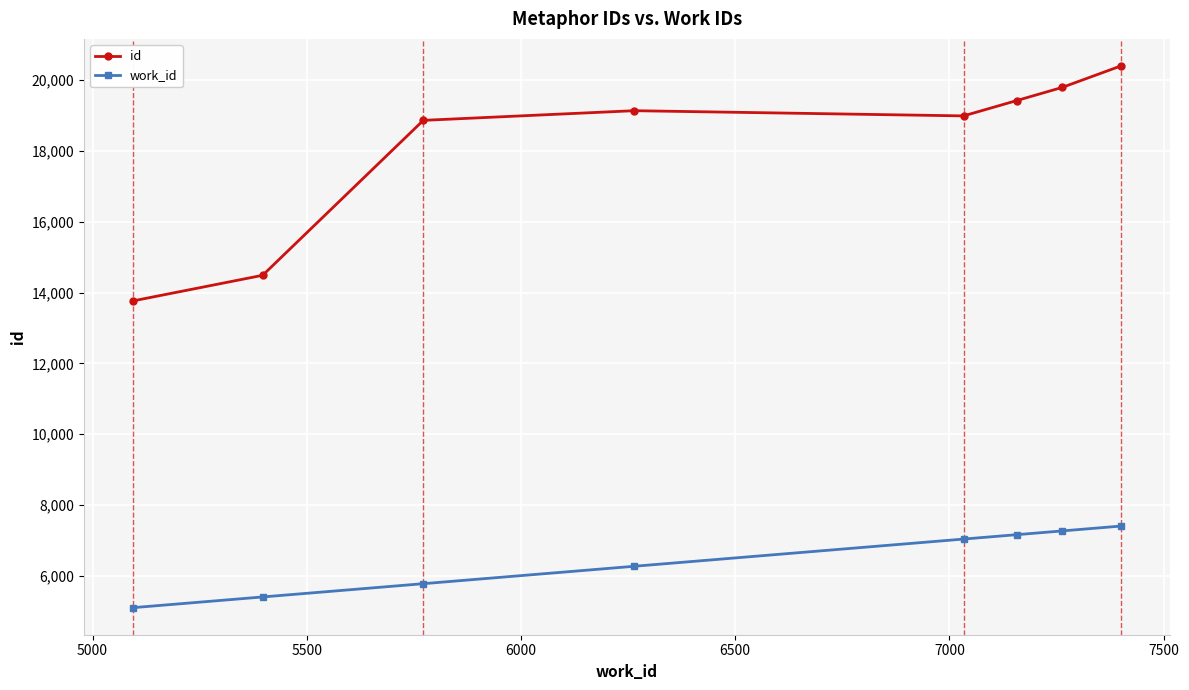

What is the value of the id point at the 1st from the left?

13766